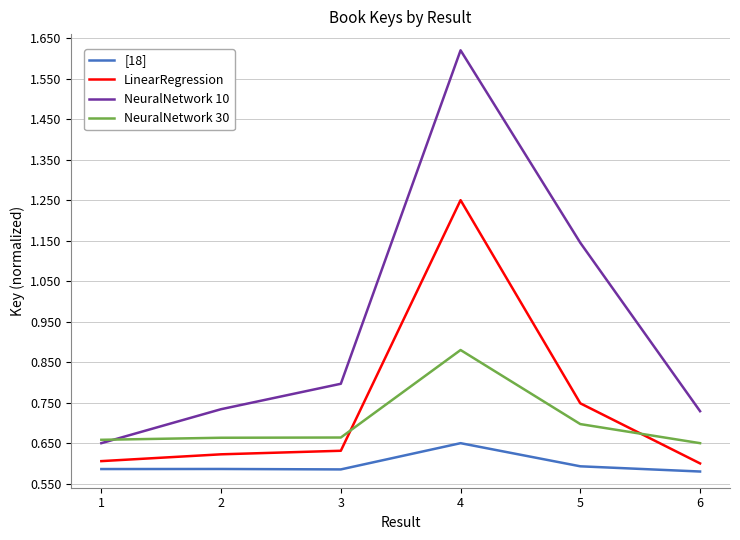

True or false: [18] and NeuralNetwork 10 cross at least once.

False